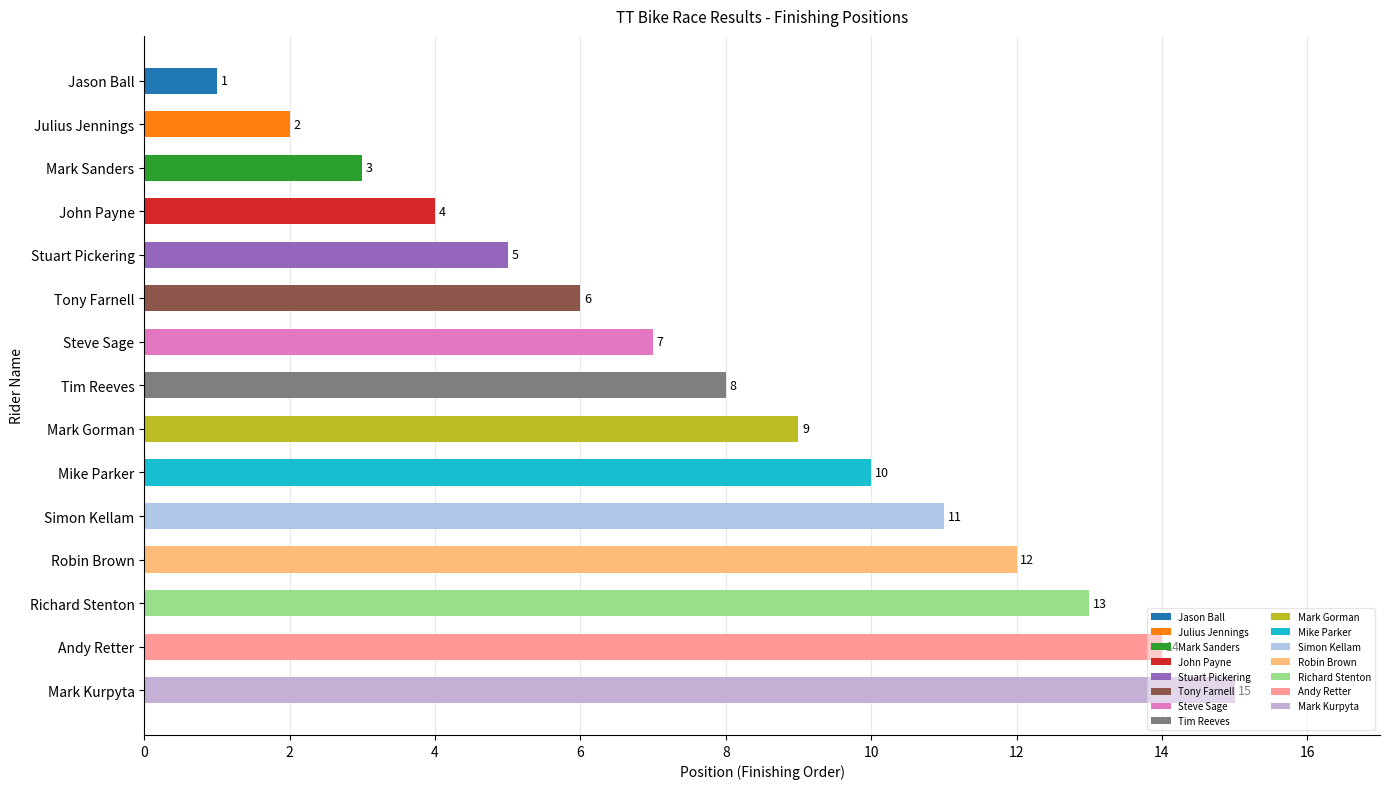

What position from the bottom is Julius Jennings?

14